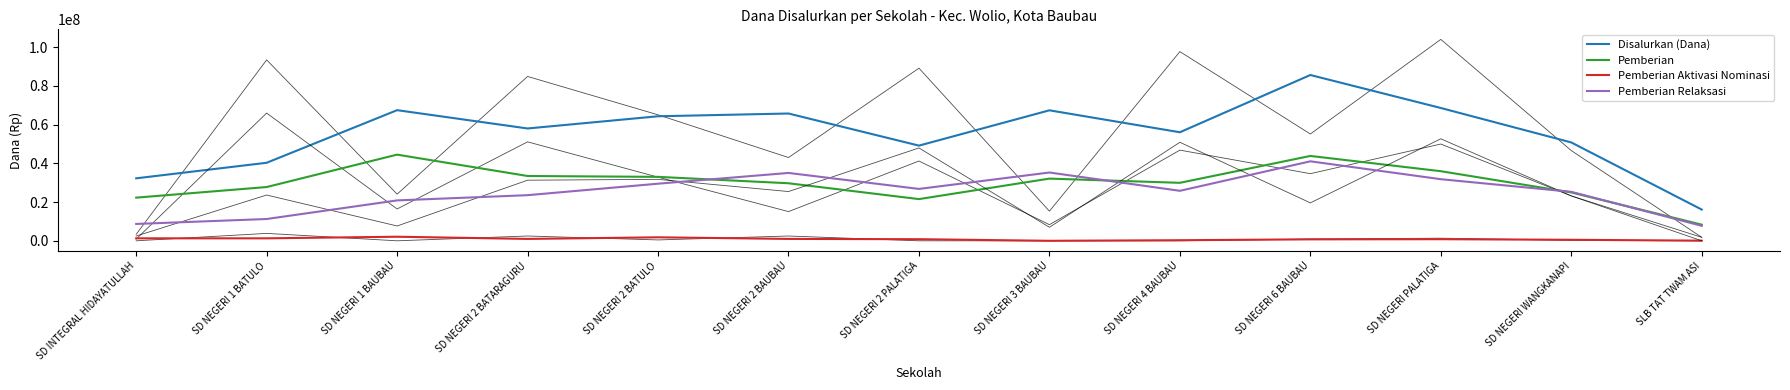

How many interior local peaks does the Pemberian Relaksasi series have?

3